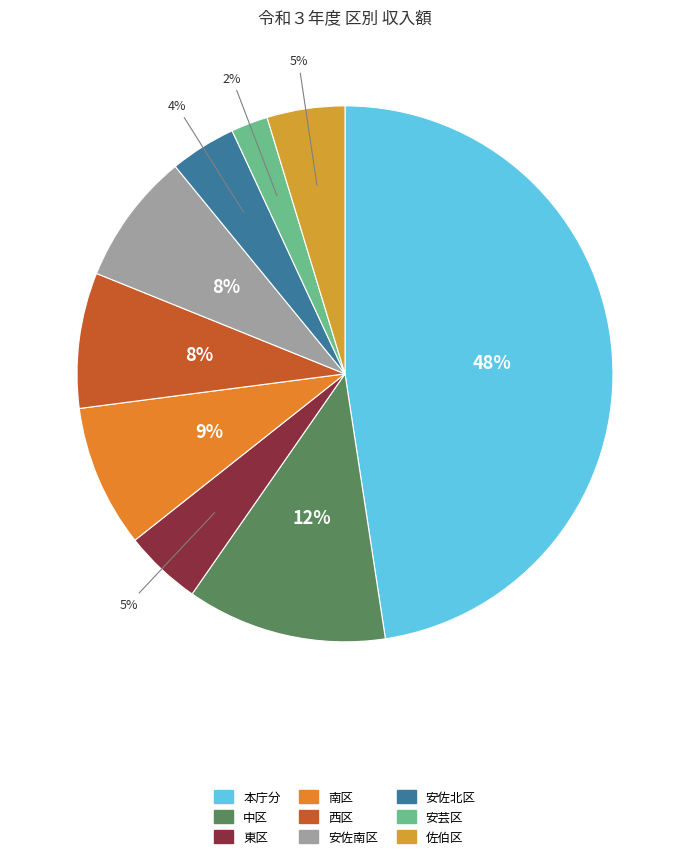

Which category has the biggest portion of the pie?

本庁分